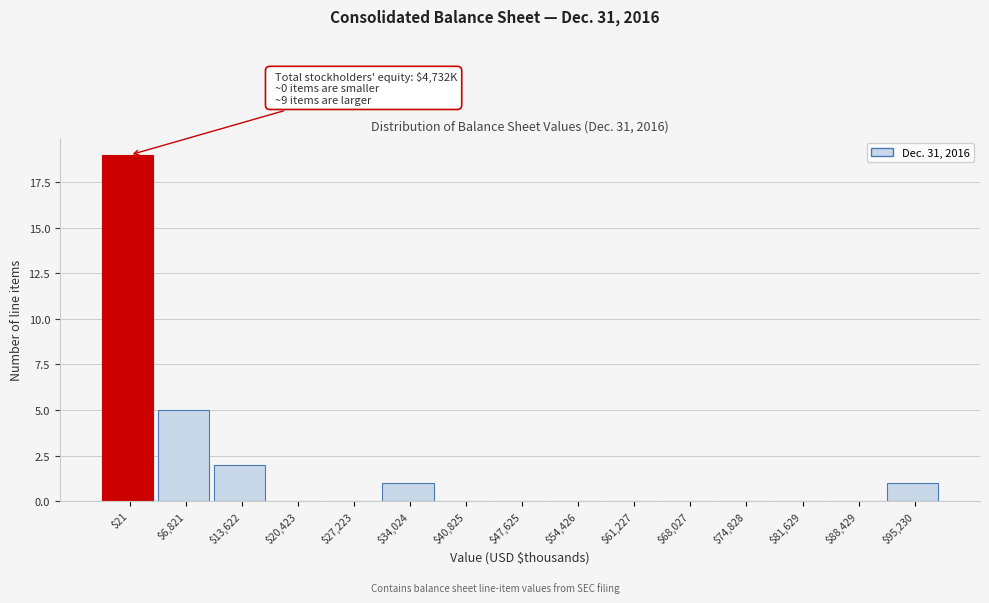

The chart shows a value of 1 at $13,622. True or false?

False